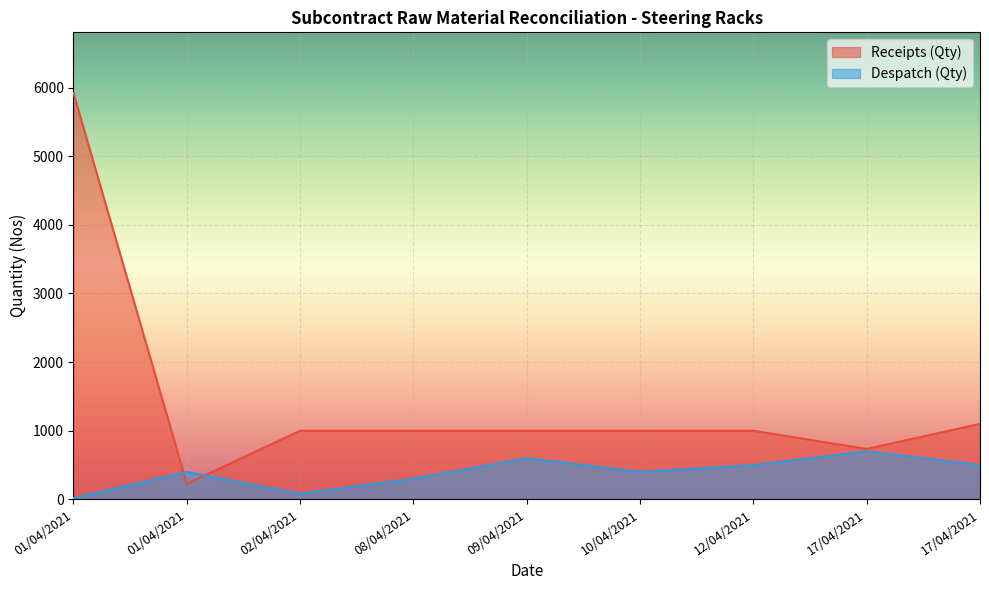

What are all the series names shown in the legend?

Receipts (Qty), Despatch (Qty)